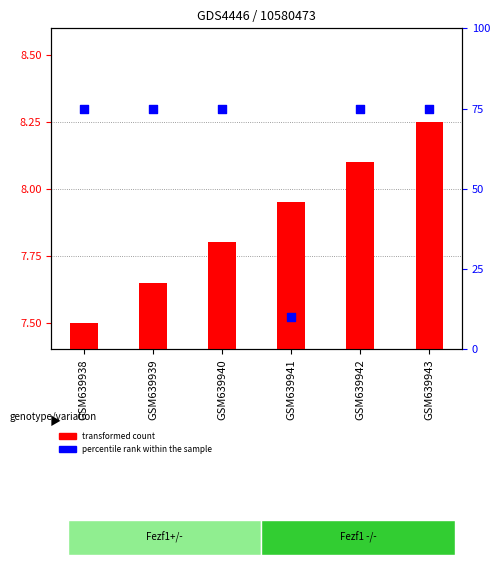

At which category is the sum across all series the highest?

GSM639943